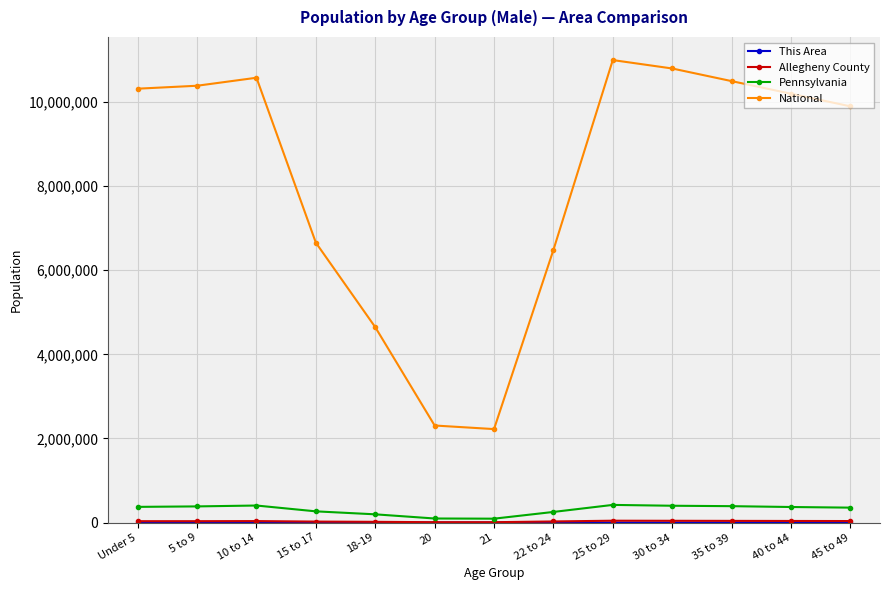

Which label corresponds to the largest value in the chart?

25 to 29